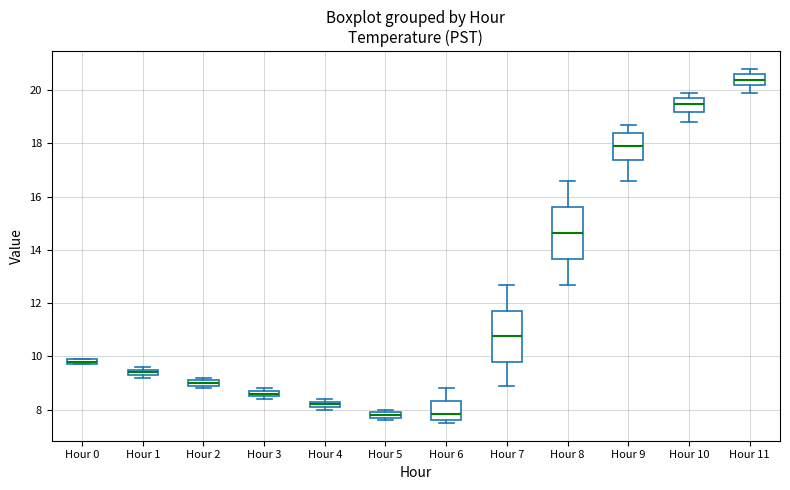

Where is the lower edge of the box for Hour 3 on the y-axis? The values are not printed on the chart, so give them approximately, as read against the axis.

8.6